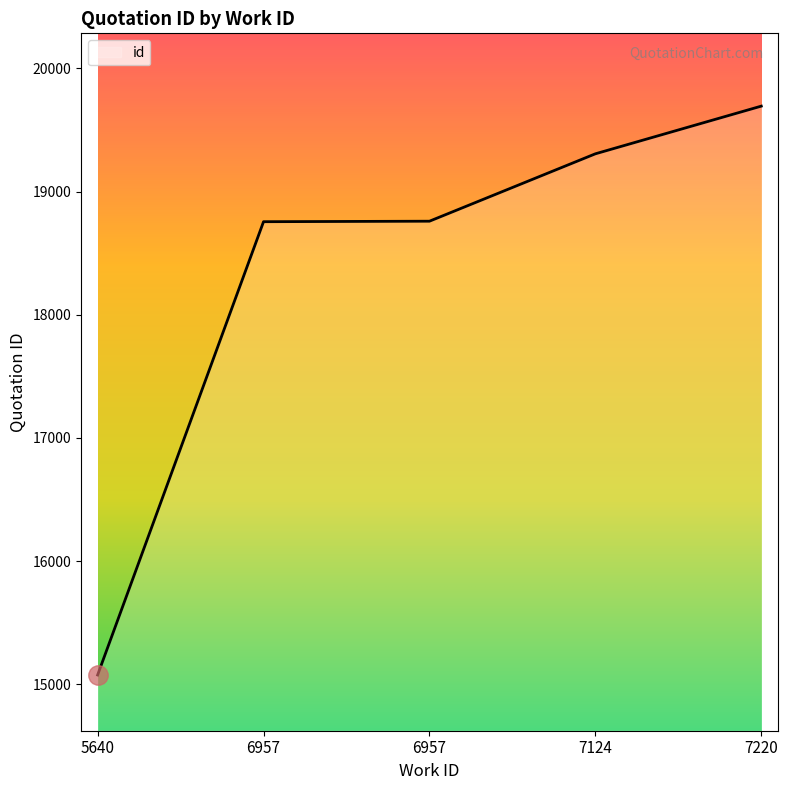

True or false: the data shows 18759 at 6957.

True